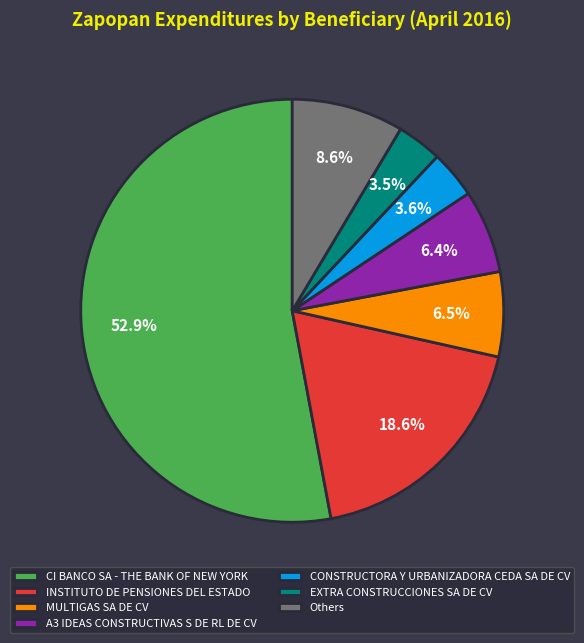

Is CI BANCO SA - THE BANK OF NEW YORK the majority of the pie?

Yes